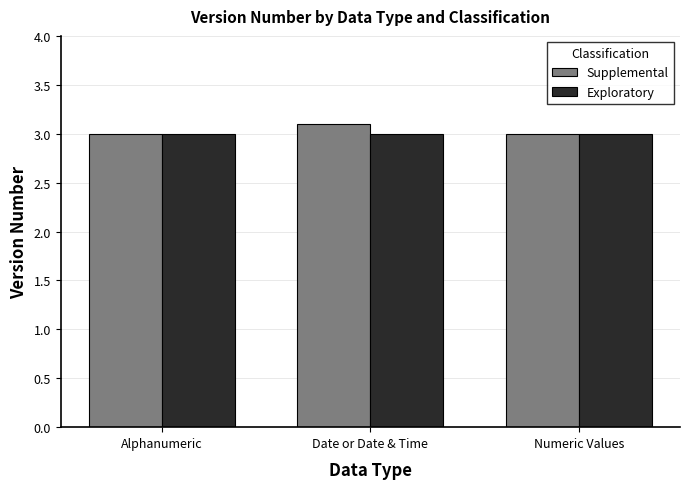

List the series in order of their overall mean, highest first.

Supplemental, Exploratory